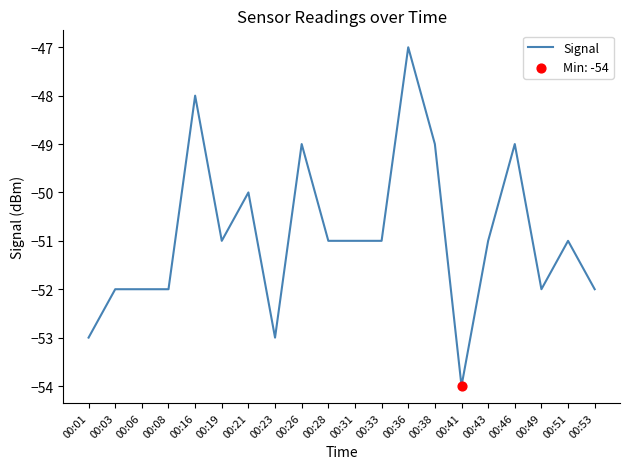

Between 00:03 and 00:51, which is larger?

00:51